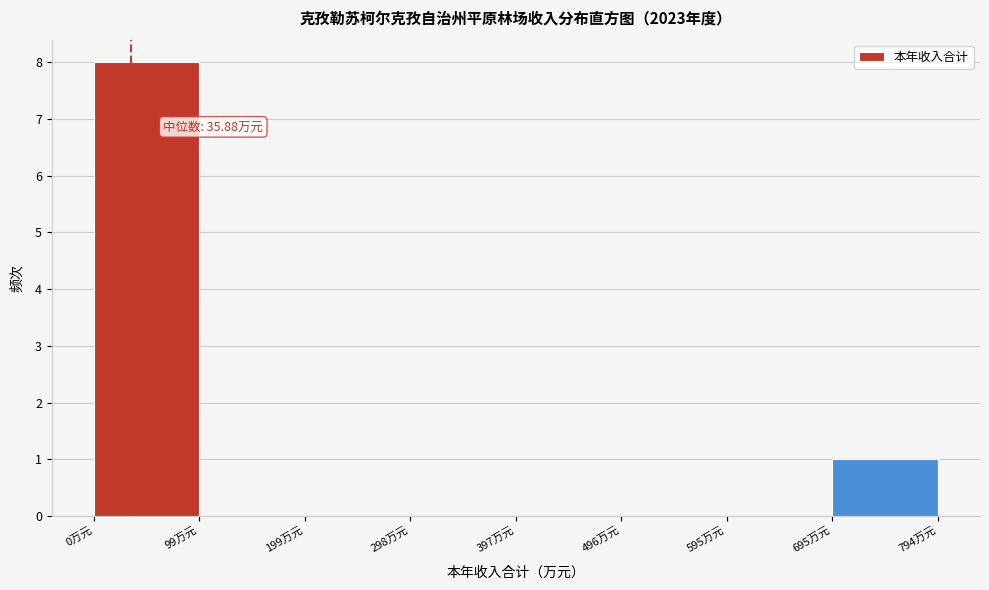

Which range on the x-axis has the tallest bar?

0 to 100